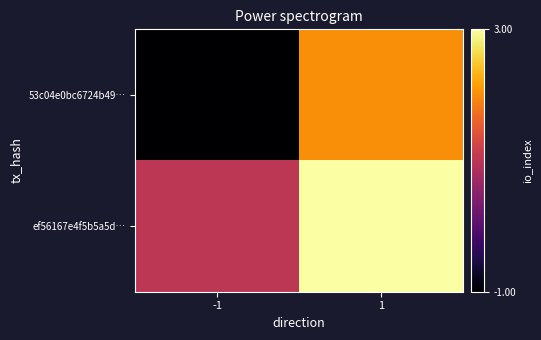

How many categories are shown in the chart?

2